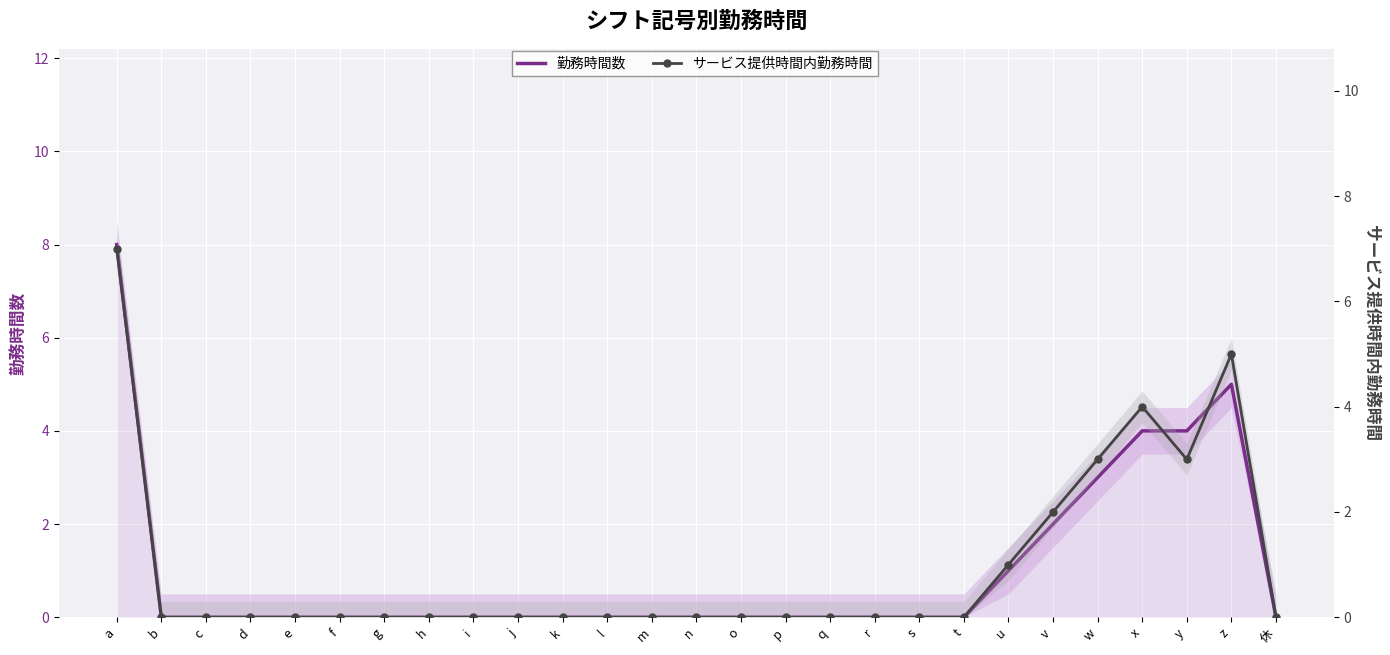

Rank the categories by サービス提供時間内勤務時間 value from highest to lowest.

a, z, x, w, y, v, u, b, c, d, e, f, g, h, i, j, k, l, m, n, o, p, q, r, s, t, 休